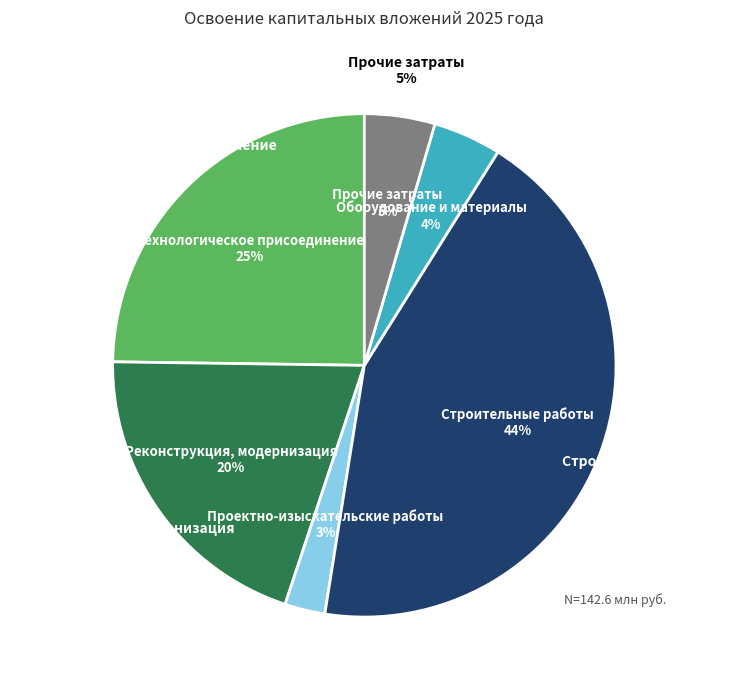

What percentage is the Прочие затраты slice, to the nearest percent?

5%